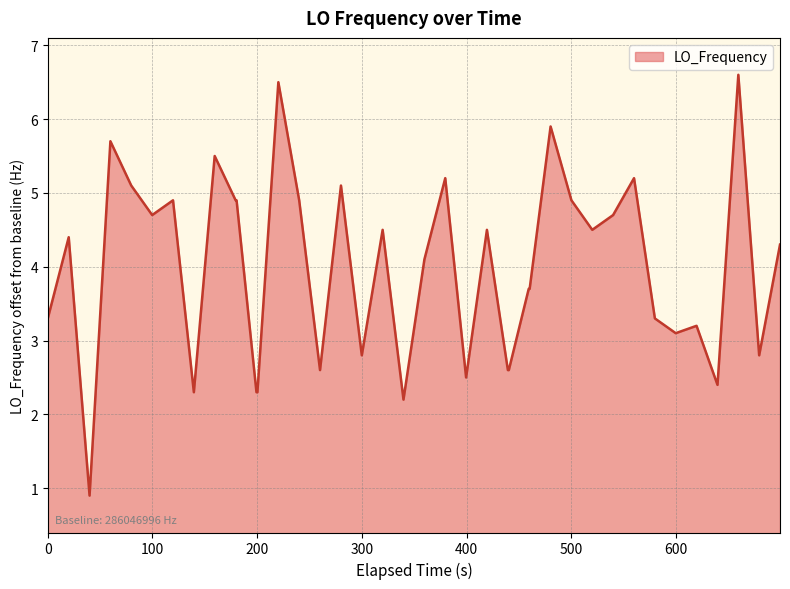

Does the chart have visible grid lines?

Yes